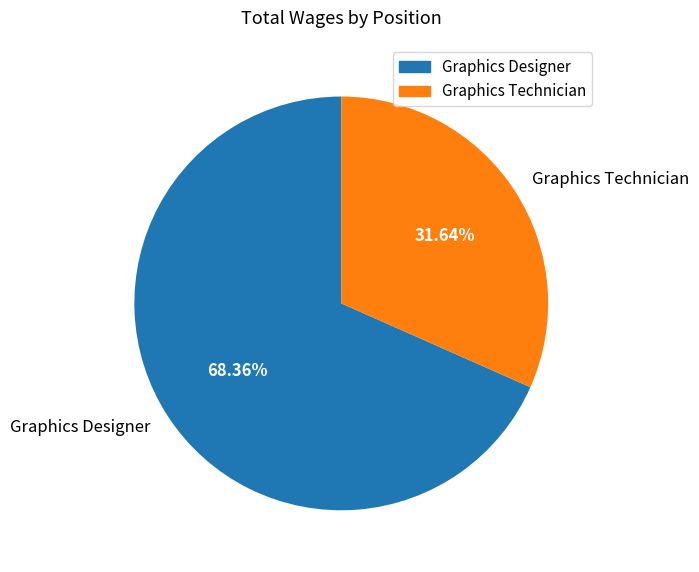

Which category accounts for the majority?

Graphics Designer